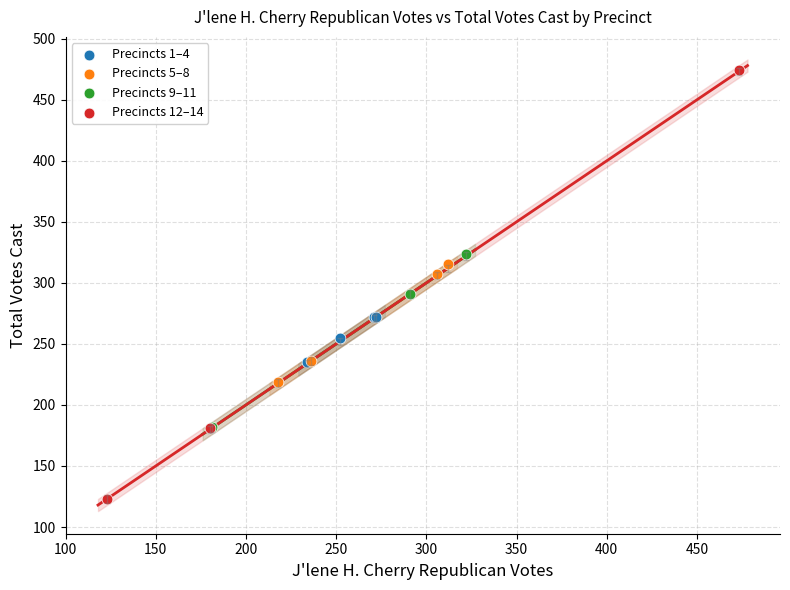

What are all the series names shown in the legend?

Precincts 1–4, Precincts 5–8, Precincts 9–11, Precincts 12–14